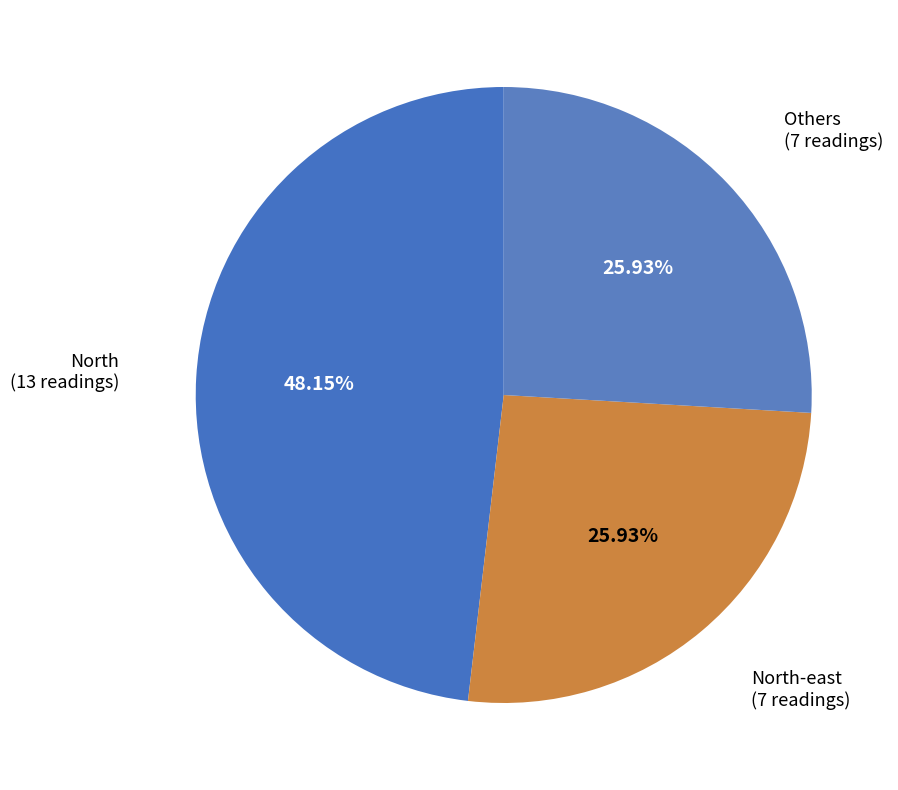

Is there any slice that represents more than half of the pie?

No